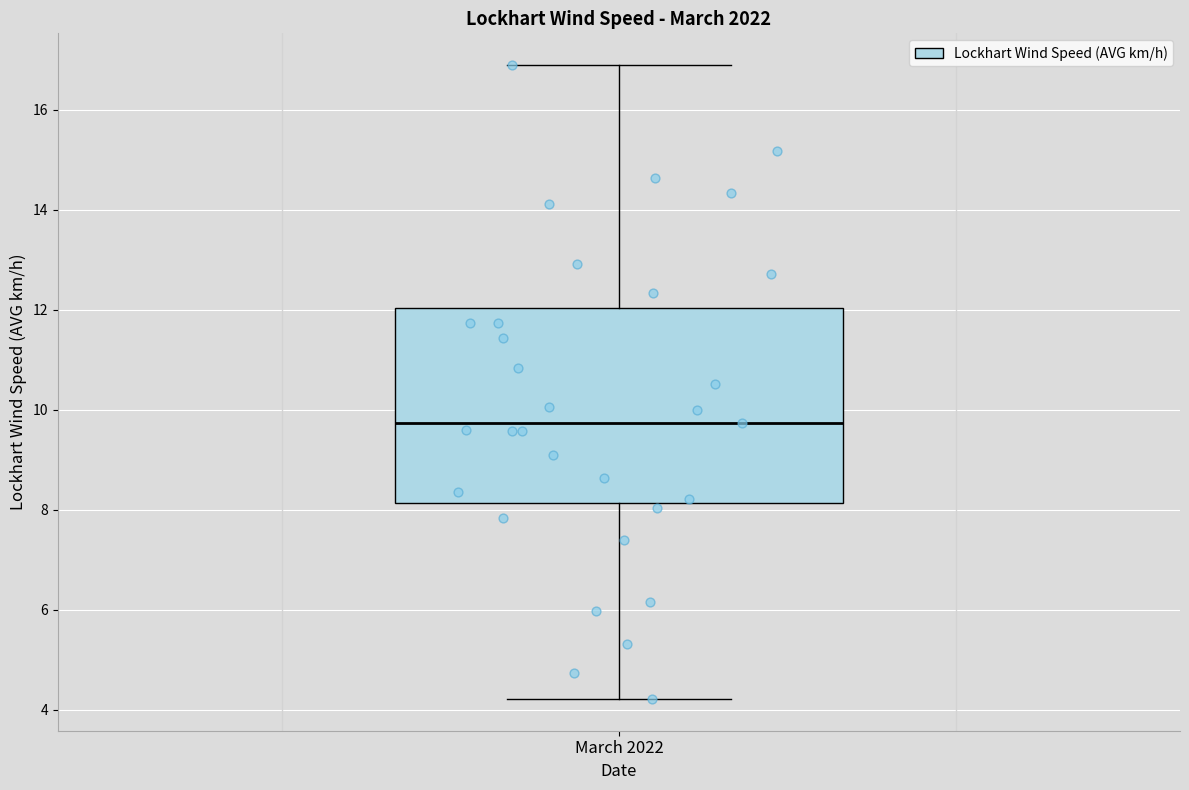

Read this box plot against the y-axis: the position of the median line, the range covered by the box, and the ends of both whiskers. The values are not printed on the chart, so give them approximately, as read against the axis.

median 9.8, box 8.2 to 12.0, whiskers 4.2 to 16.8